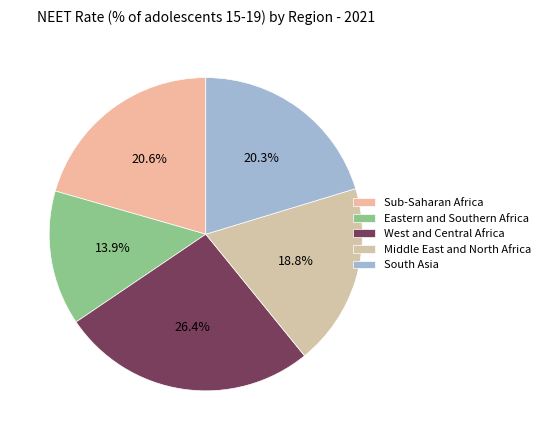

What percentage is the Sub-Saharan Africa slice, to the nearest percent?

21%